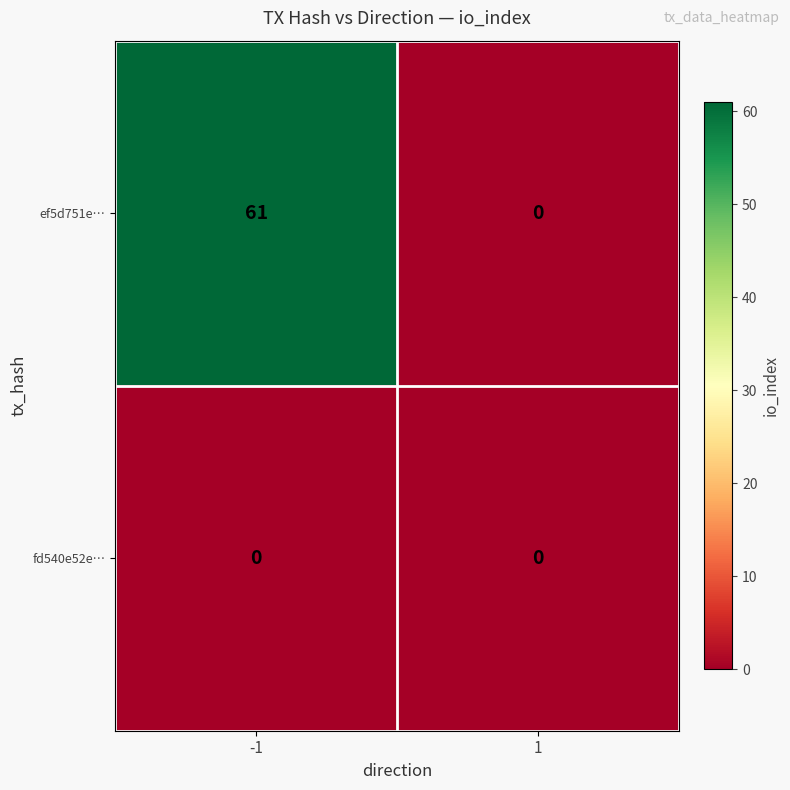

What is the sum of the ef5d751e… values at 1 and -1?

61